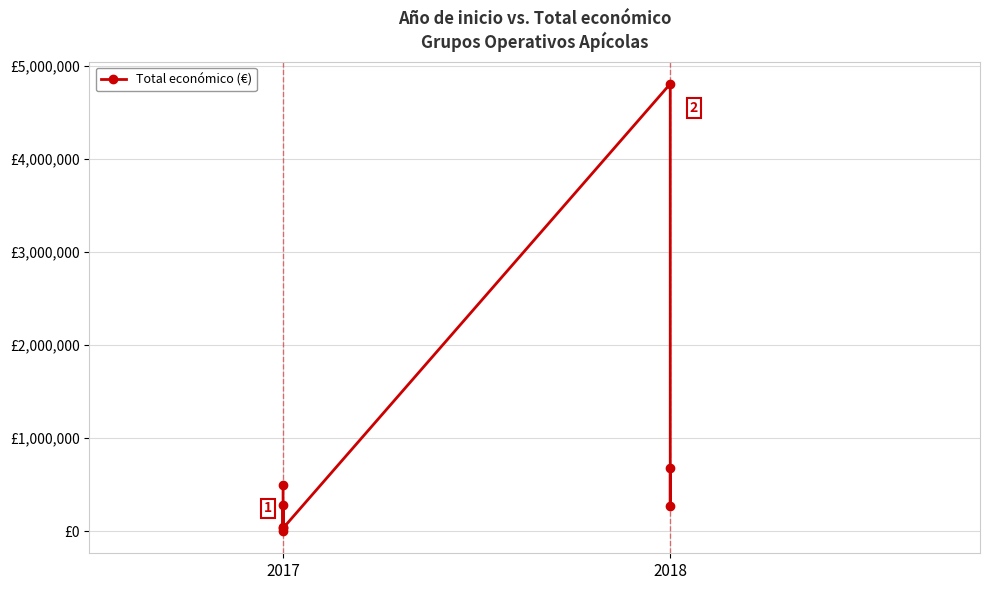

Read the value at 2018.

4805923